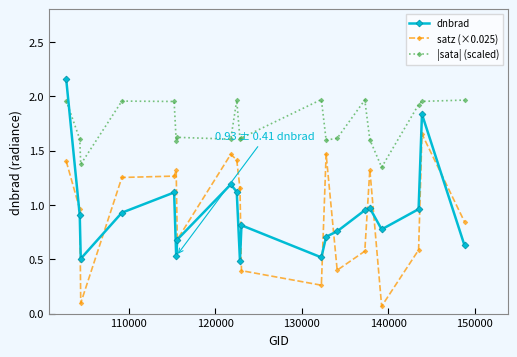

True or false: |sata| (scaled) and satz (×0.025) intersect in this chart.

False